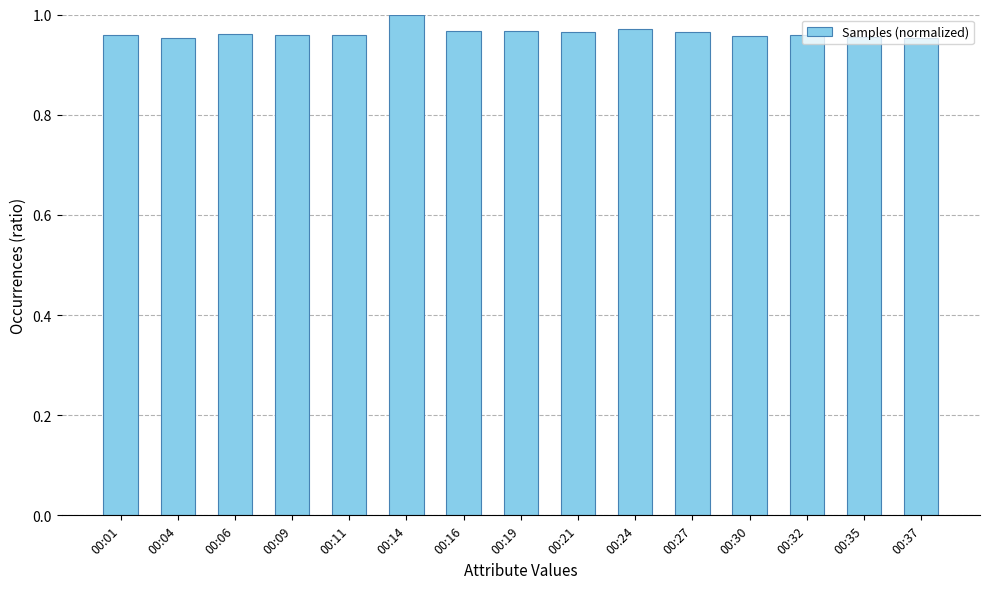

Is it true that the value at 00:32 is 0.6?

False